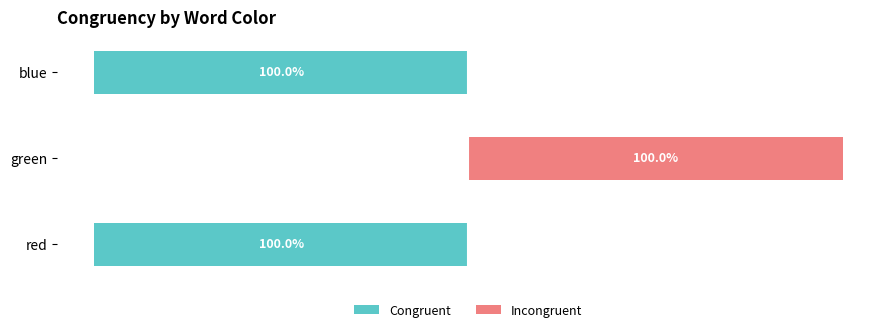

How many positive values does the Incongruent series have?

1